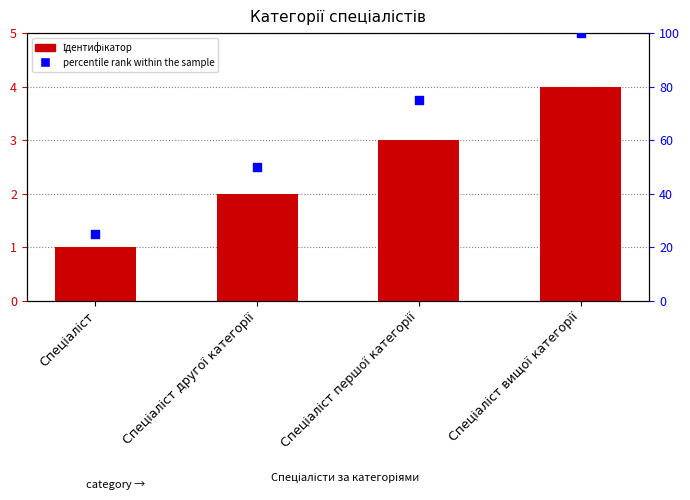

Which series reaches the maximum Y coordinate?

percentile rank within the sample